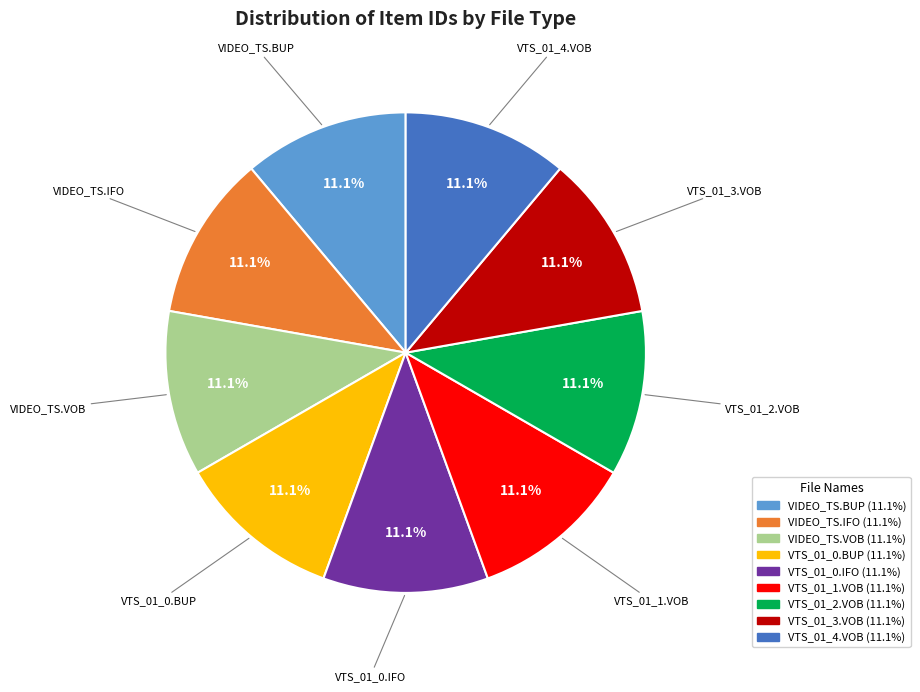

What percentage is the VIDEO_TS.IFO slice, to the nearest percent?

11%